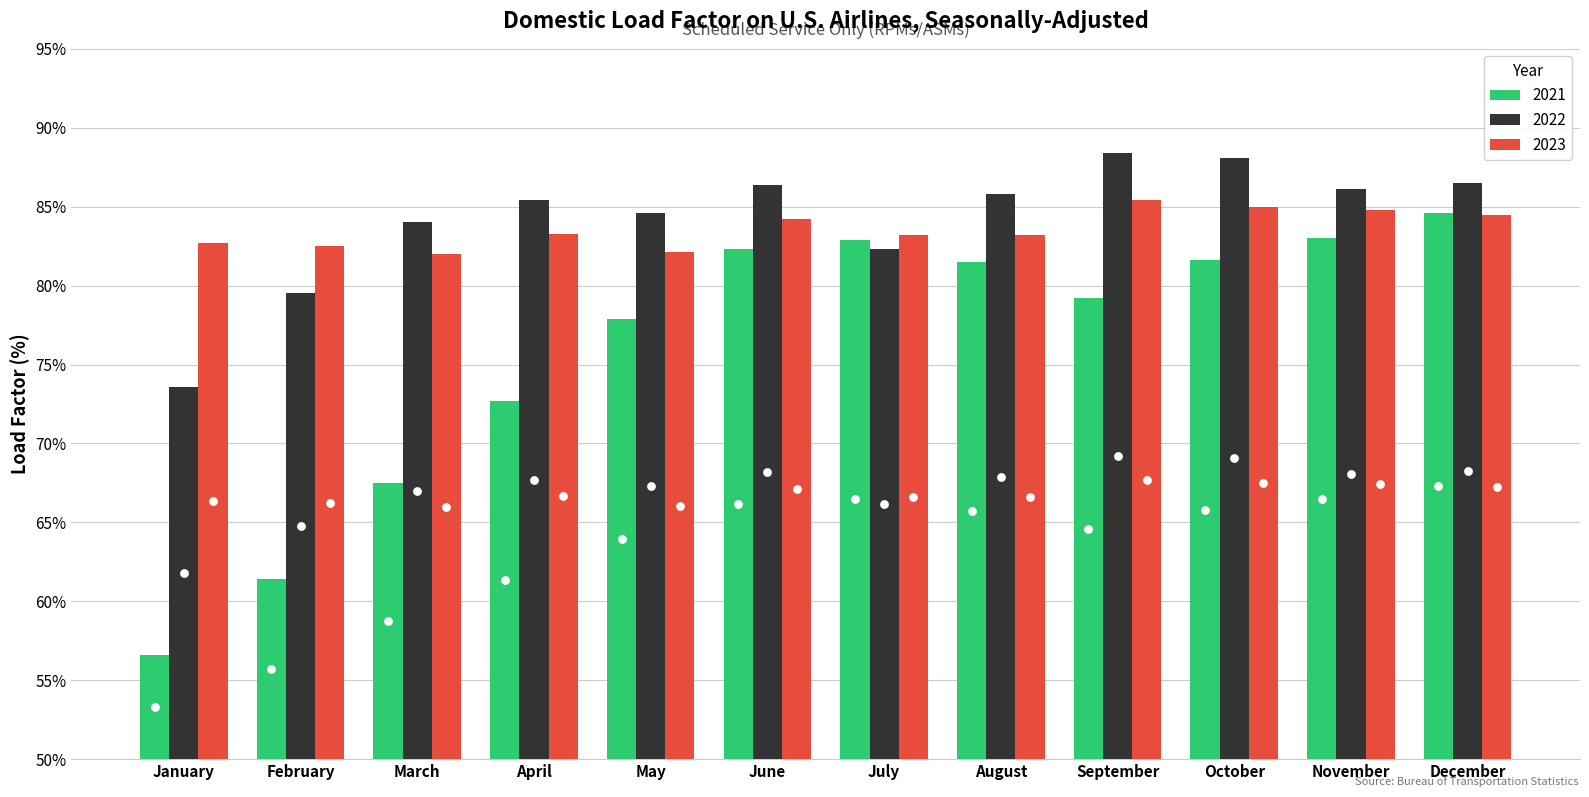

At which category is the sum across all series the highest?

December